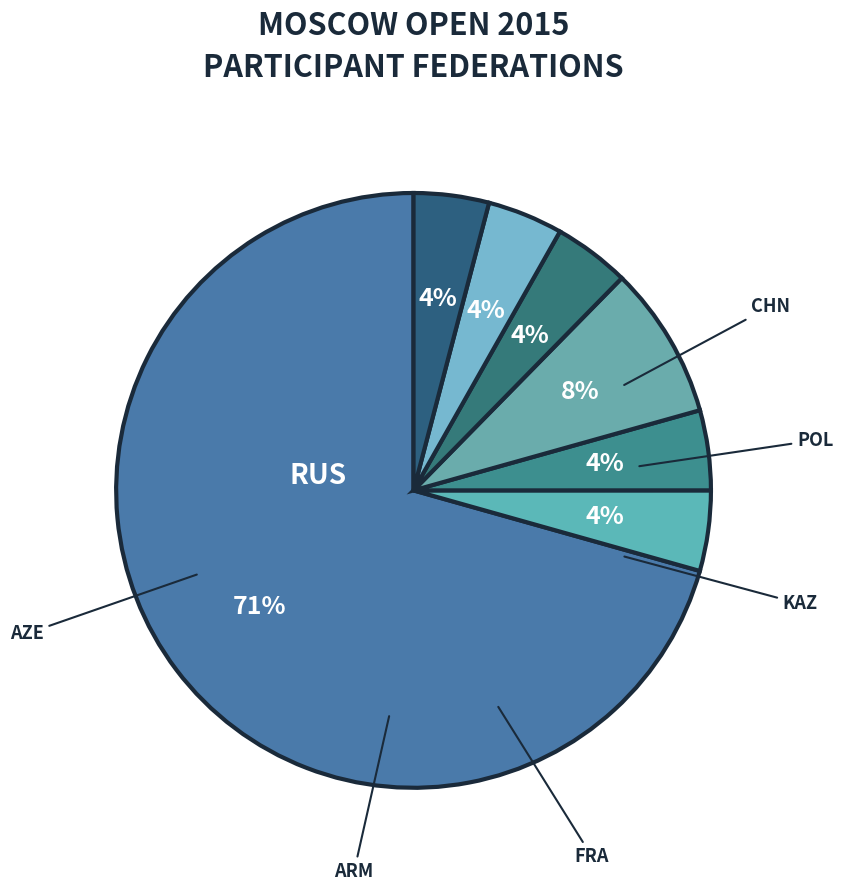

How many slices are in this pie chart?

7